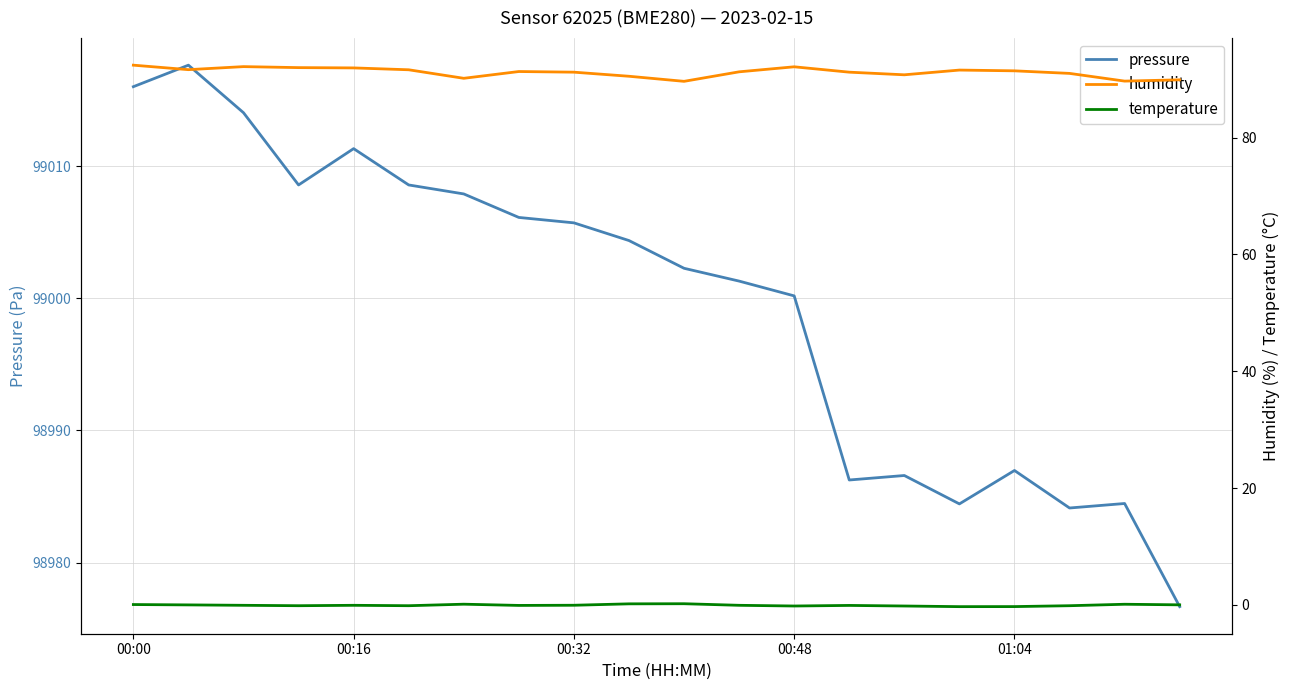

Does the chart display data point markers on the line(s)?

No